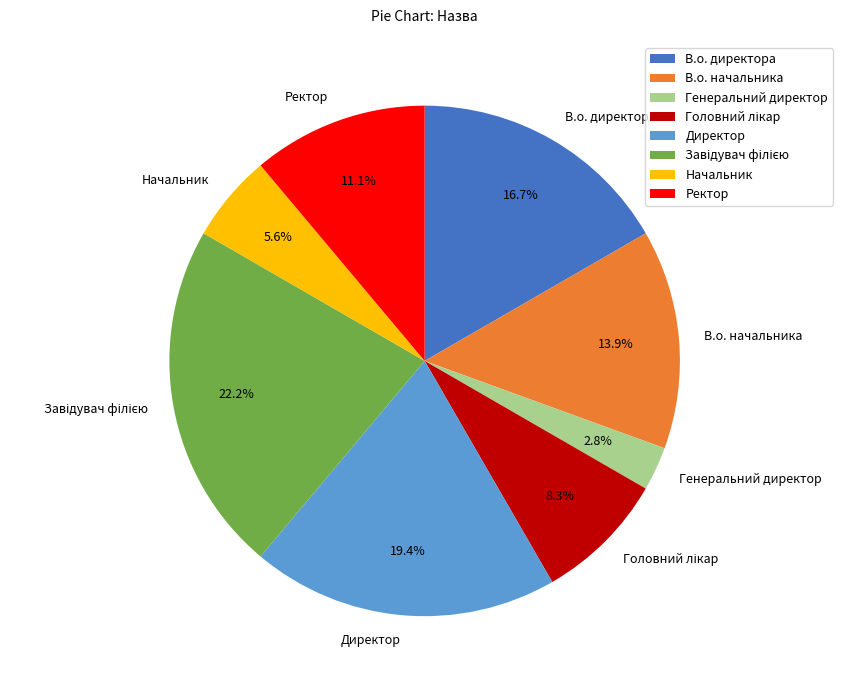

Between Начальник and В.о. директора, which is larger?

В.о. директора